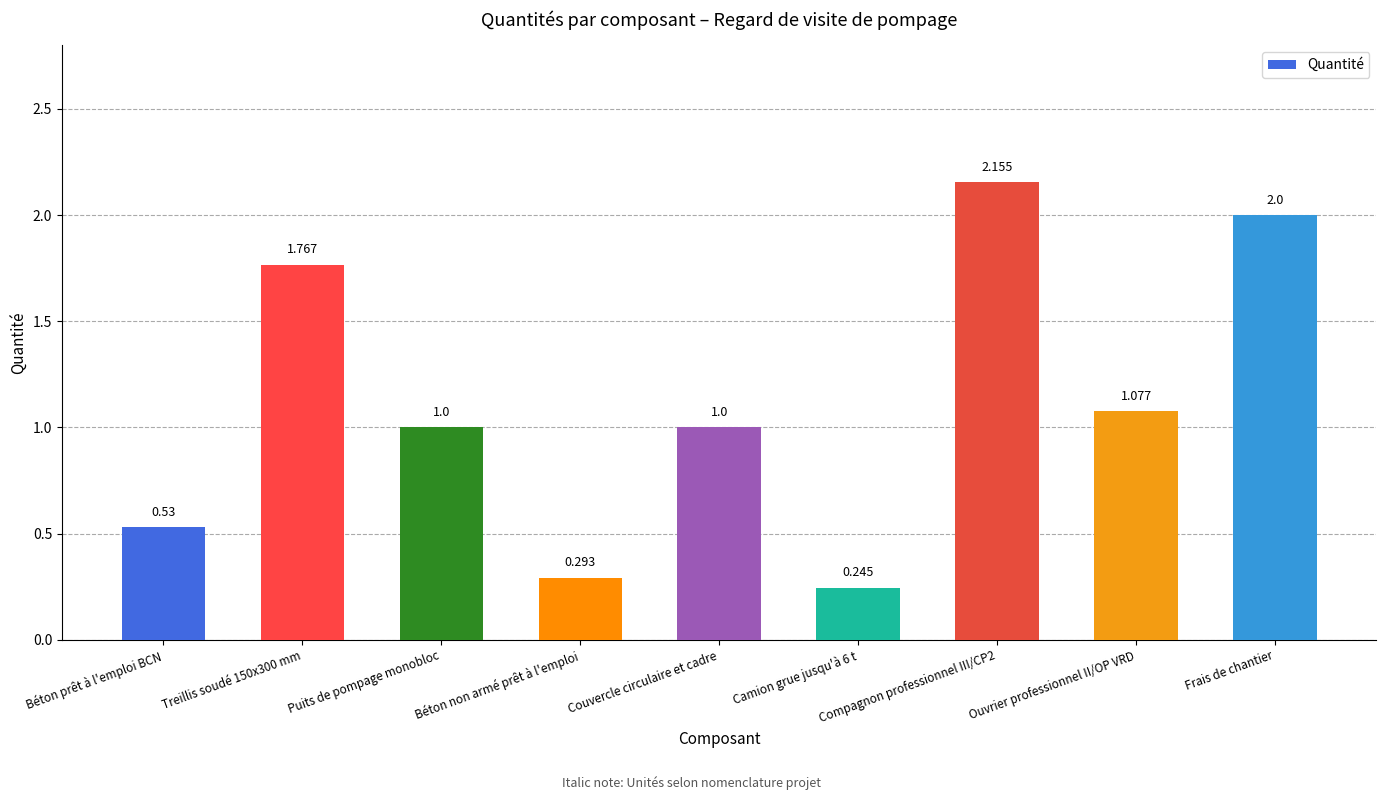

What is the label of the 4th bar from the left?

Béton non armé prêt à l'emploi